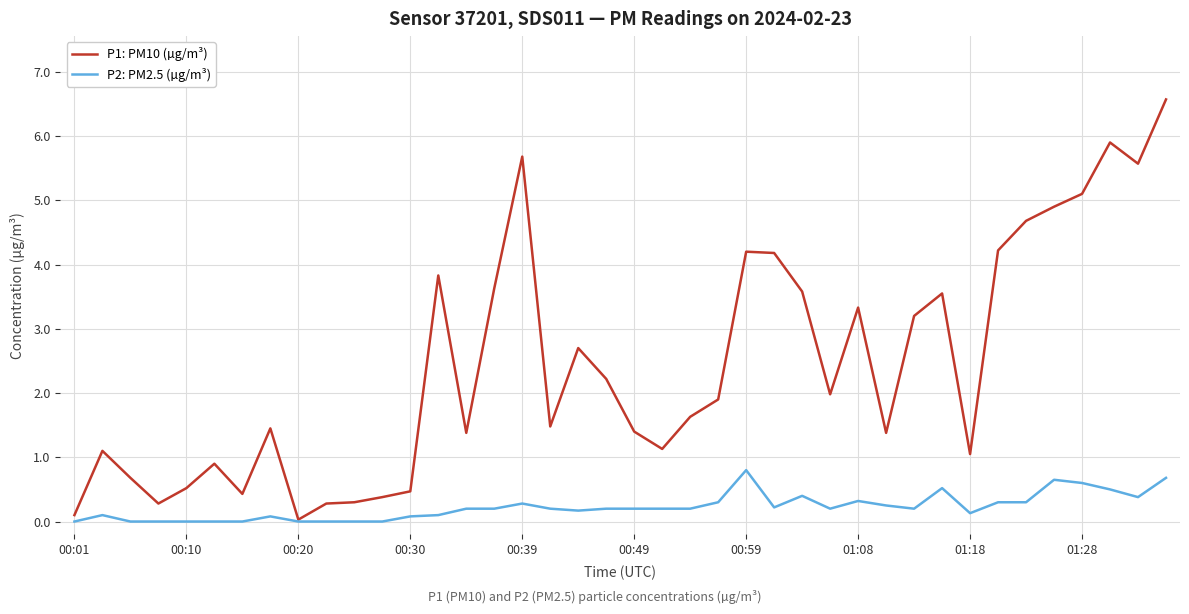

Rank the series by their average value, from highest to lowest.

P1: PM10 (µg/m³), P2: PM2.5 (µg/m³)